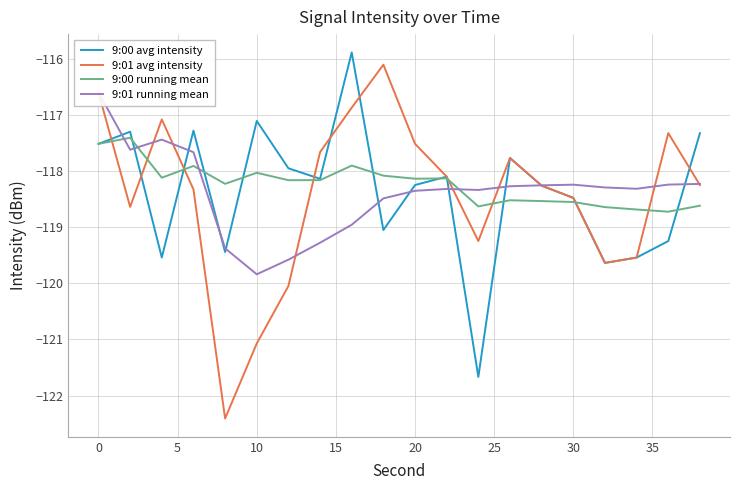

What is the difference between the second highest and second lowest values in the 9:01 avg intensity series?

4.5